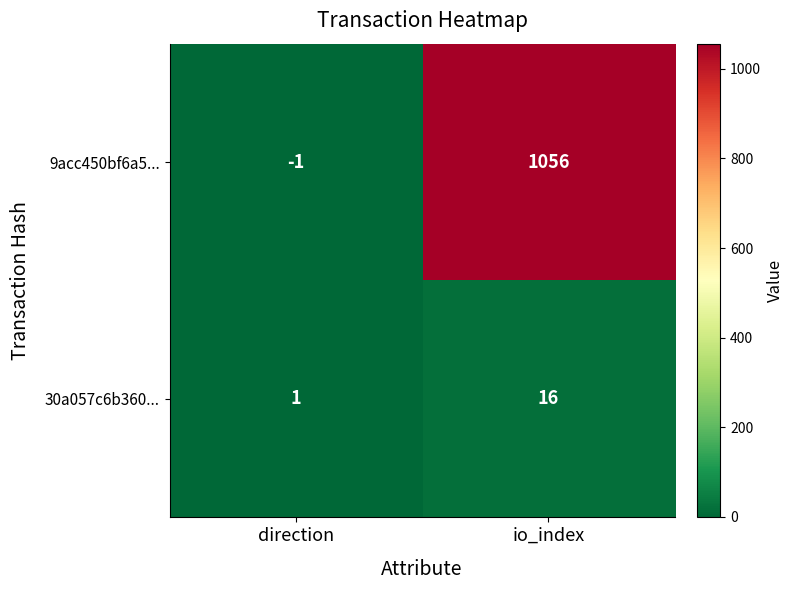

What is the average value of the 30a057c6b360... series?

8